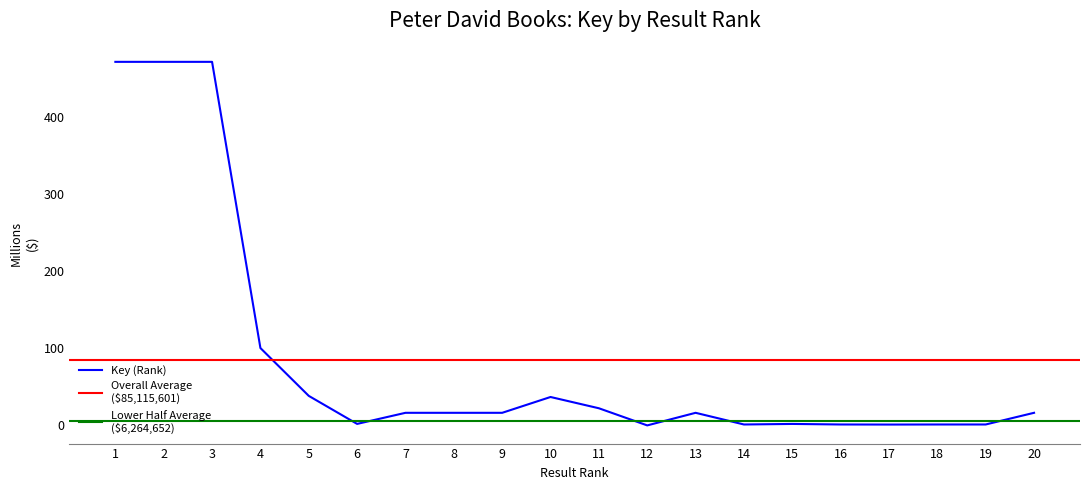

Between 15 and 1, which is larger?

1